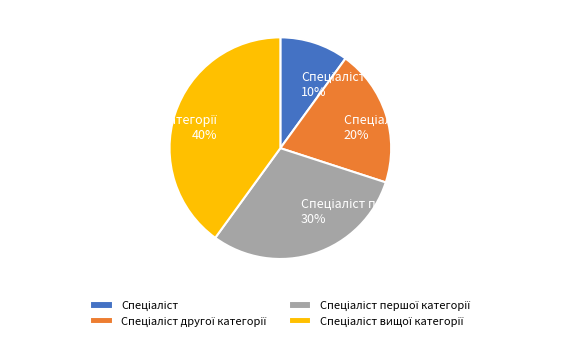

To the nearest percent, what is the difference between the largest and smallest slice percentages?

30%